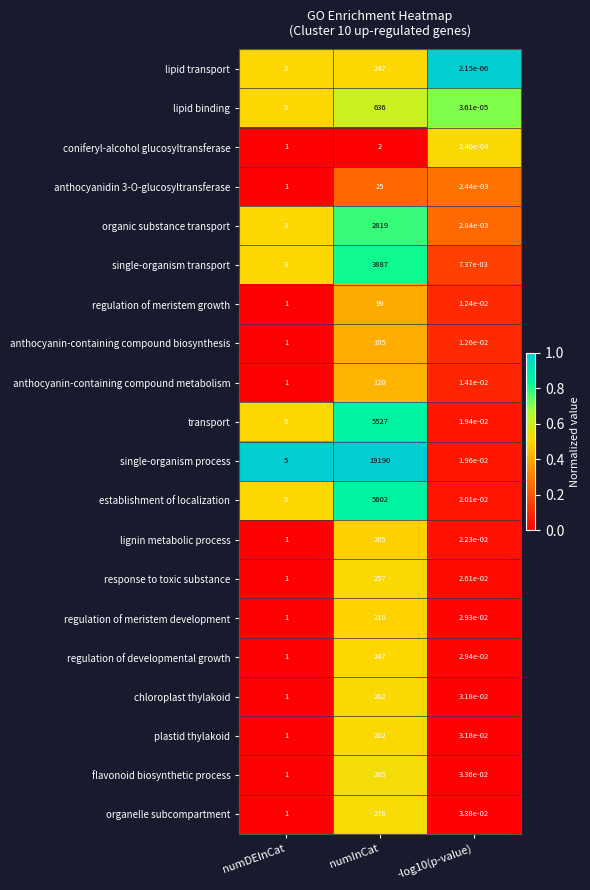

Which label corresponds to the largest value in the chart?

numInCat